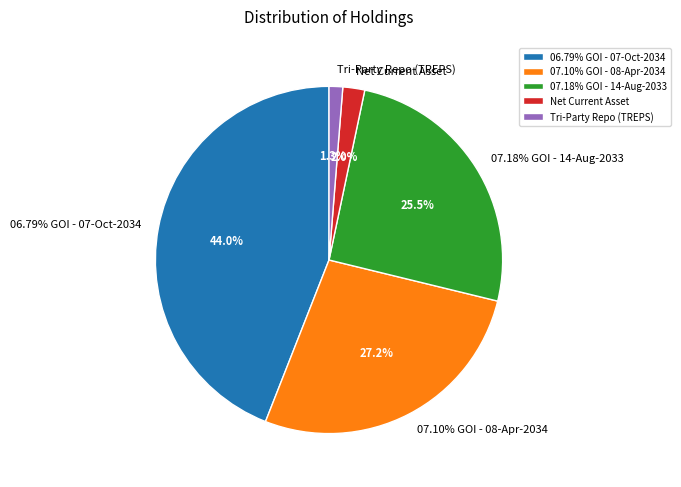

Count the number of slices in the pie.

5